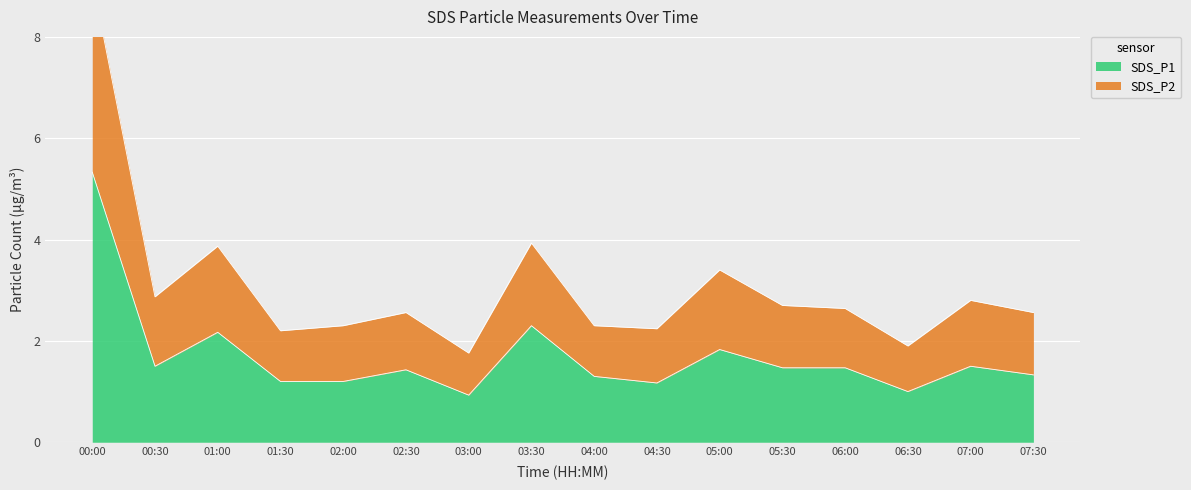

What is the label of the 7th point from the left?

03:00